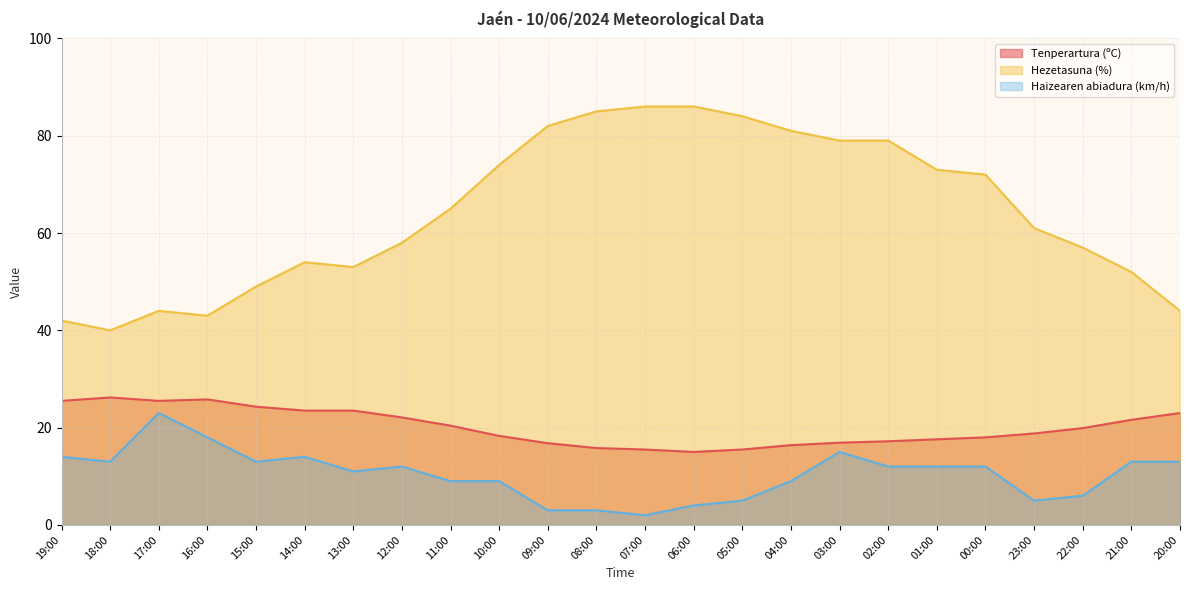

At which label is Tenperartura (ºC) closest to 20?

22:00